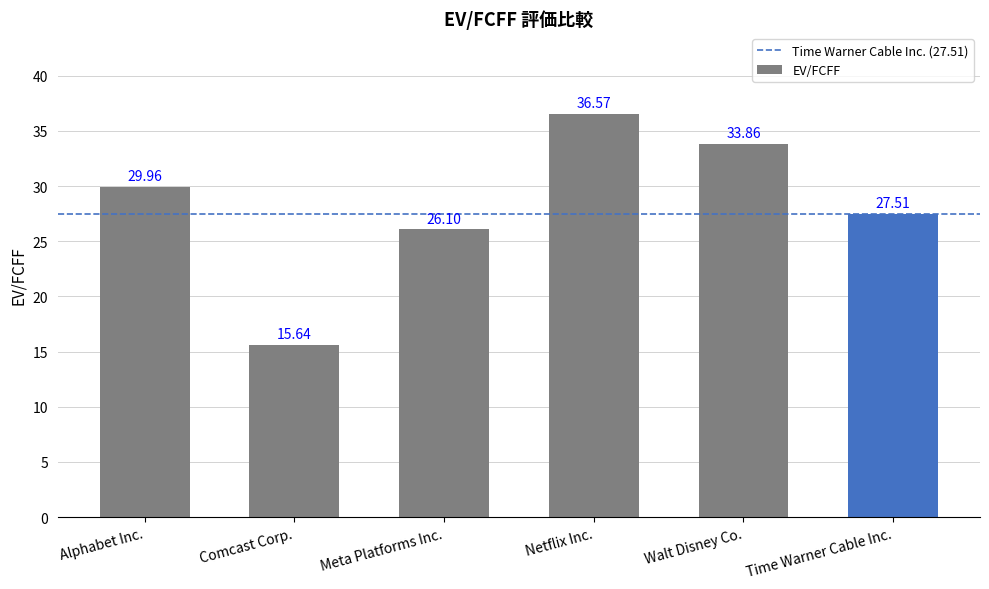

What is the difference between the second highest and second lowest values?

7.8